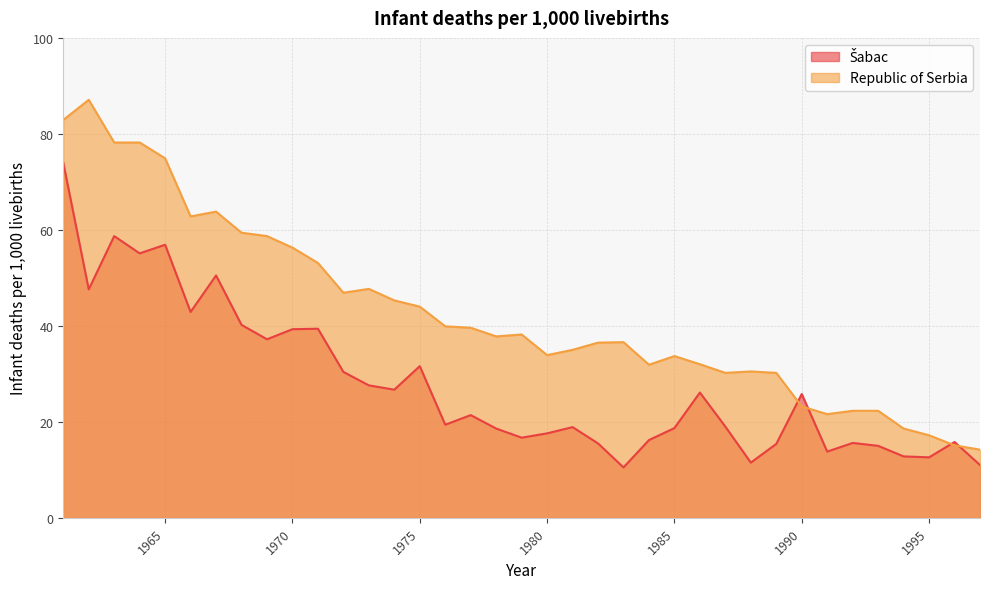

Is the value of Republic of Serbia at 1980 greater than the value of Šabac at 1989?

Yes